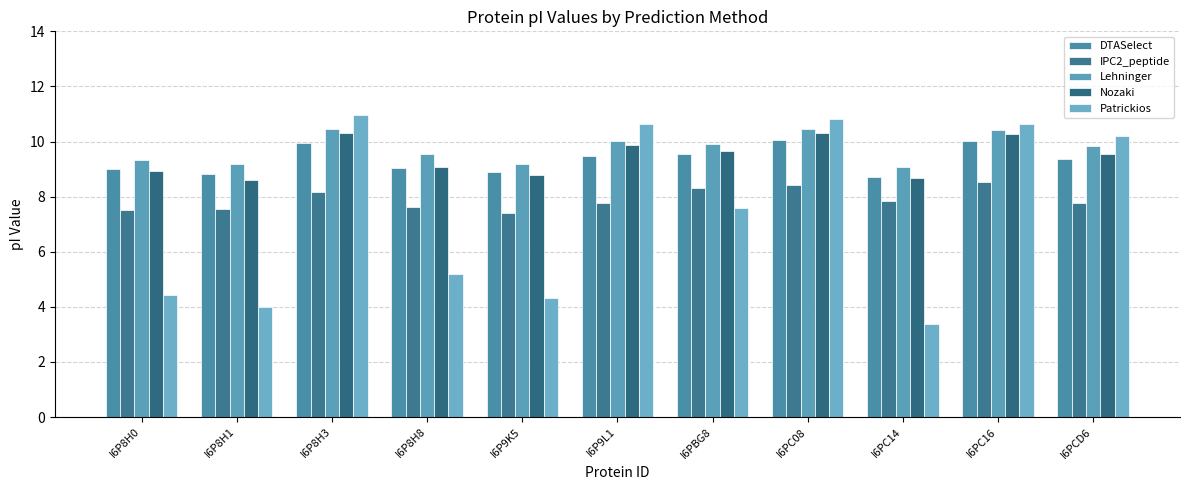

What is the minimum value shown in the chart?

3.4